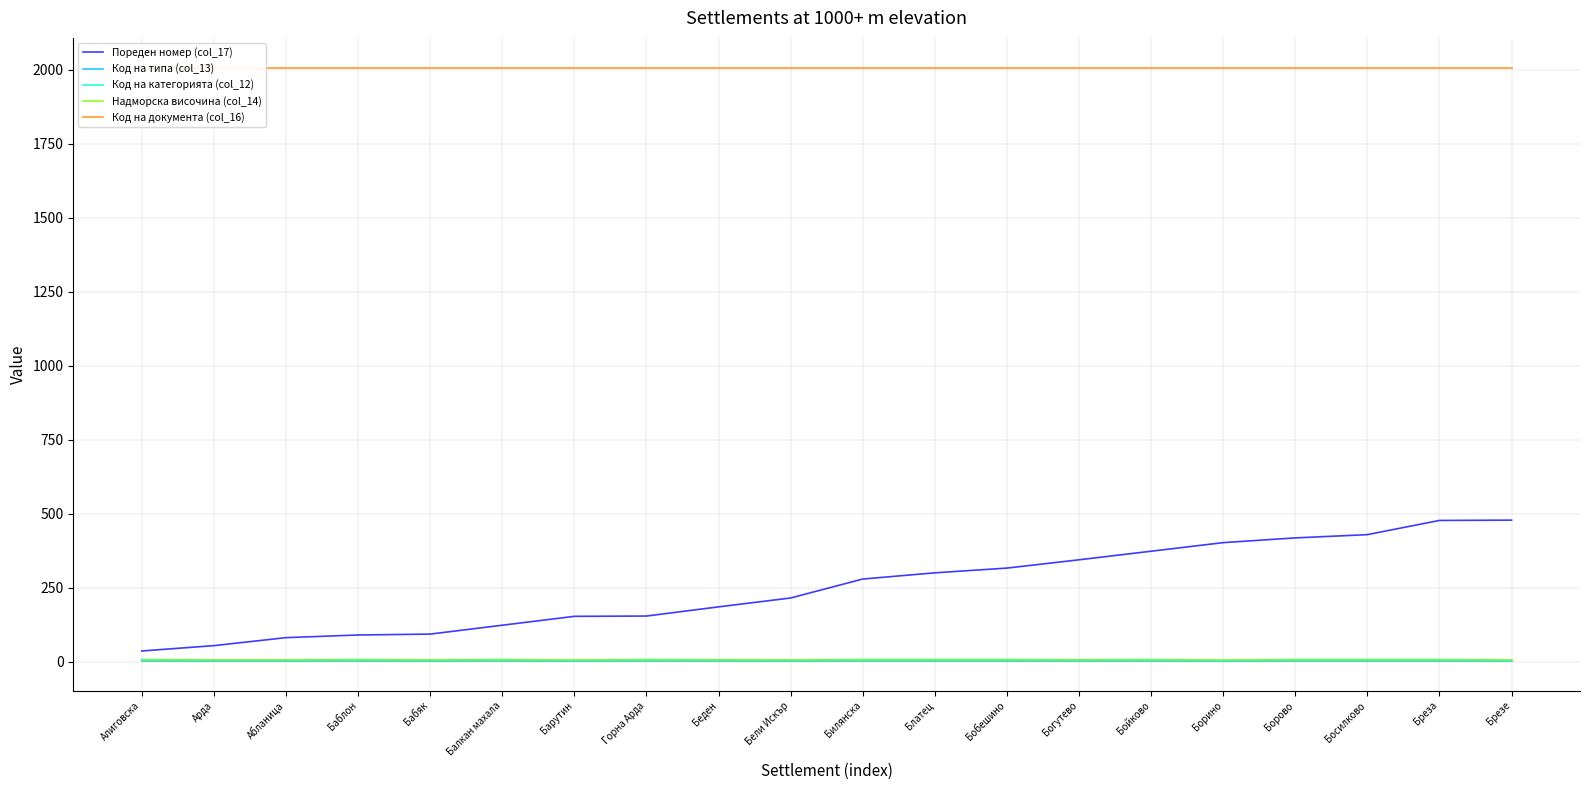

True or false: Код на категорията (col_12) and Код на документа (col_16) intersect in this chart.

False